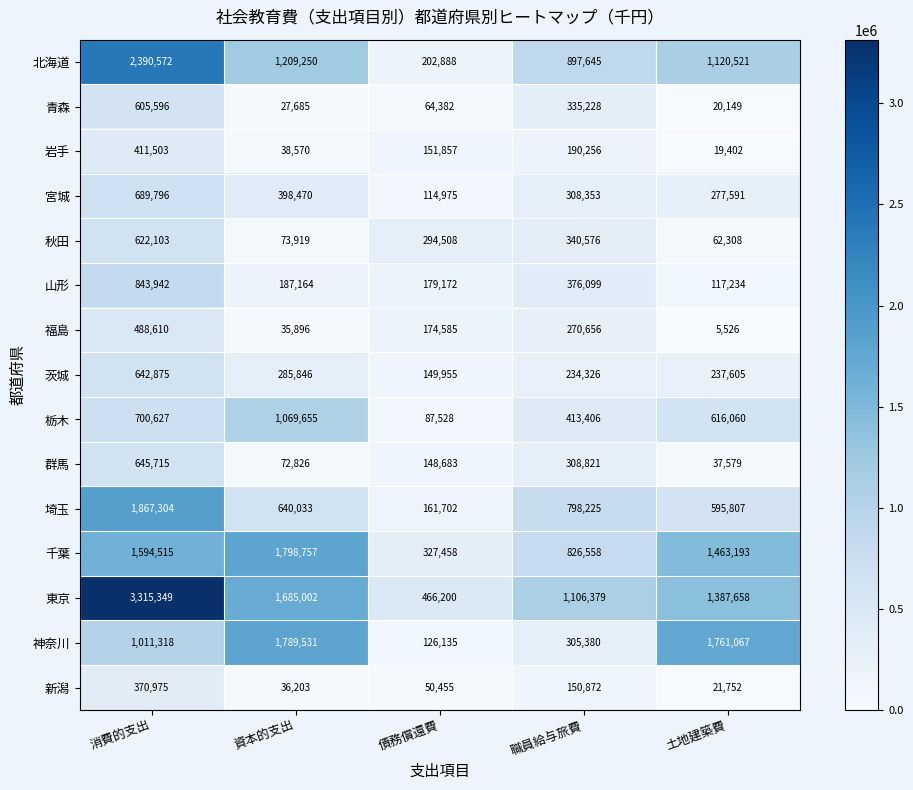

What is the highest value of the 東京 series?

3315349